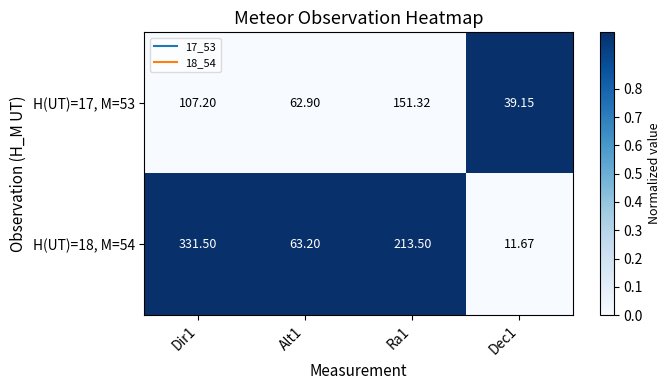

Is the value of H(UT)=18, M=54 at Dir1 greater than the value of H(UT)=17, M=53 at Dir1?

Yes